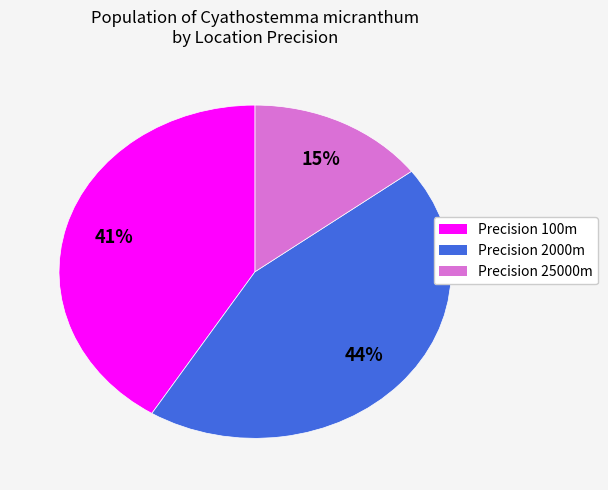

Is there any slice that represents more than half of the pie?

No